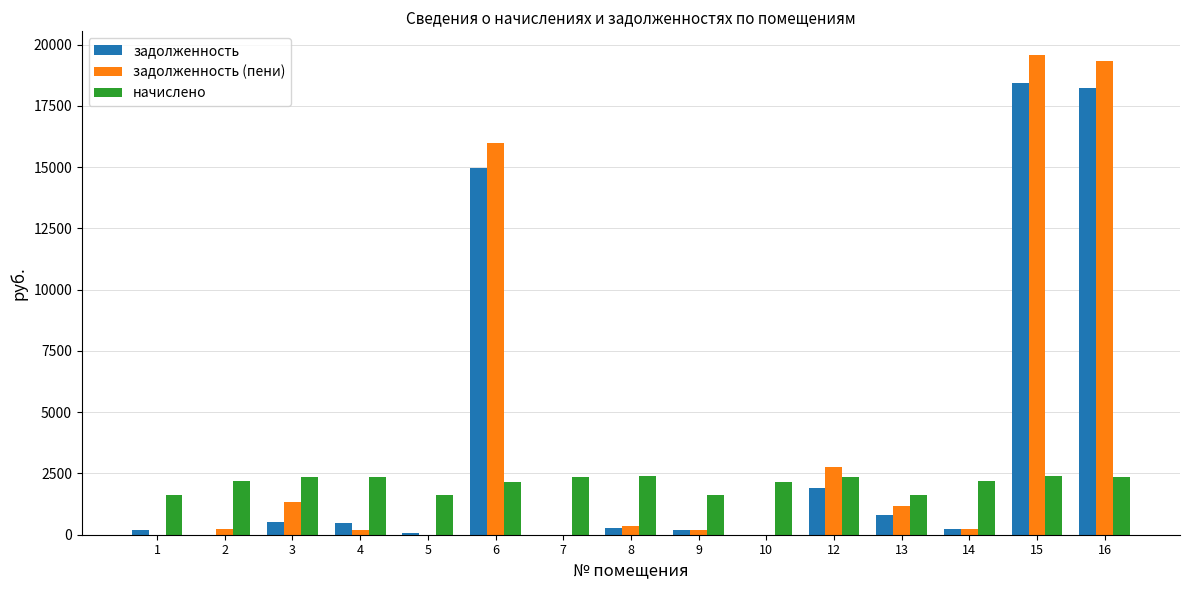

What is the spread (max minus min) of values at 8?

2124.6